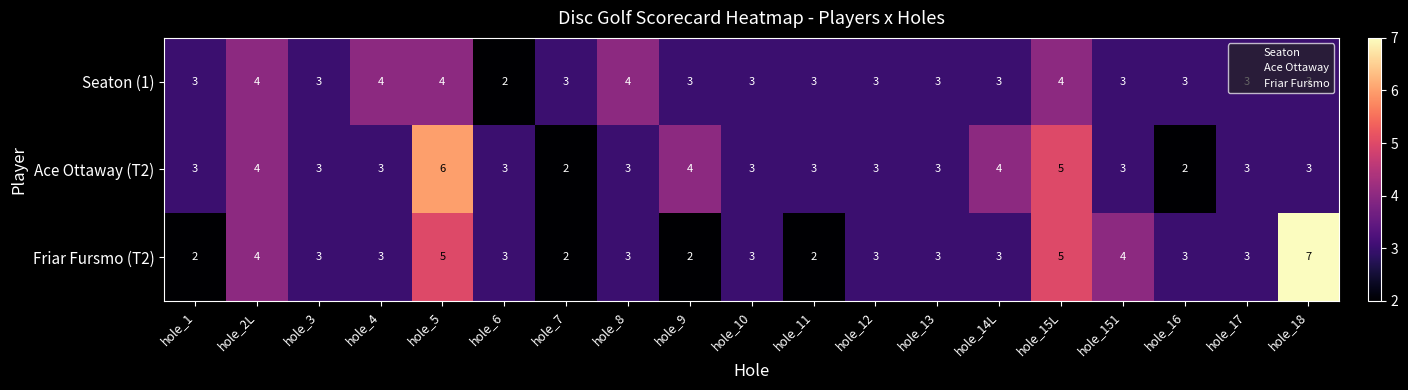

What is the approximate value of Ace Ottaway (T2) at hole_6?

3